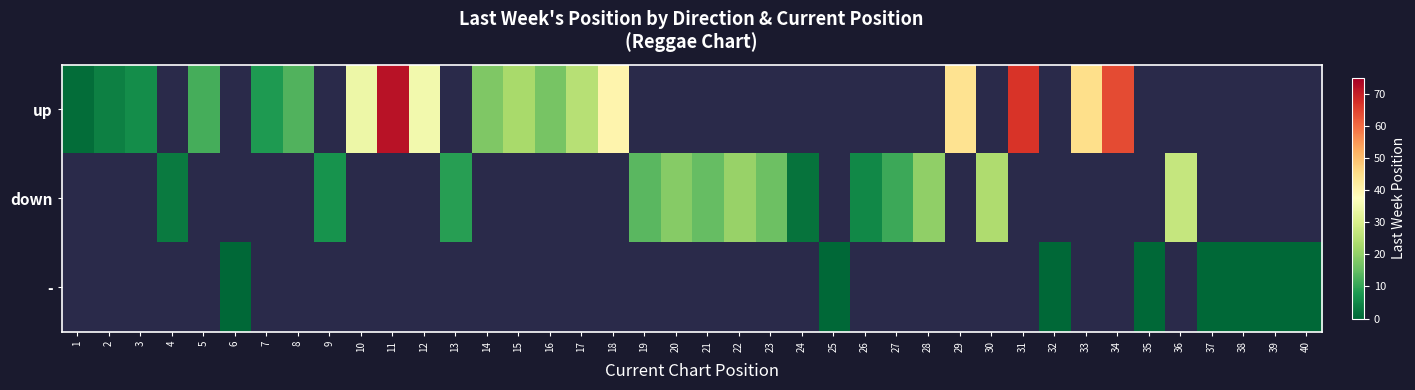

Which category has the lowest value in the down series?

1